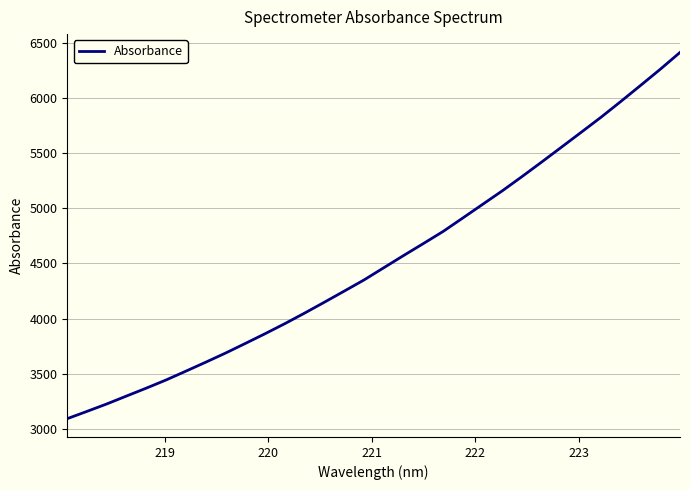

How many lines are shown in the chart?

1